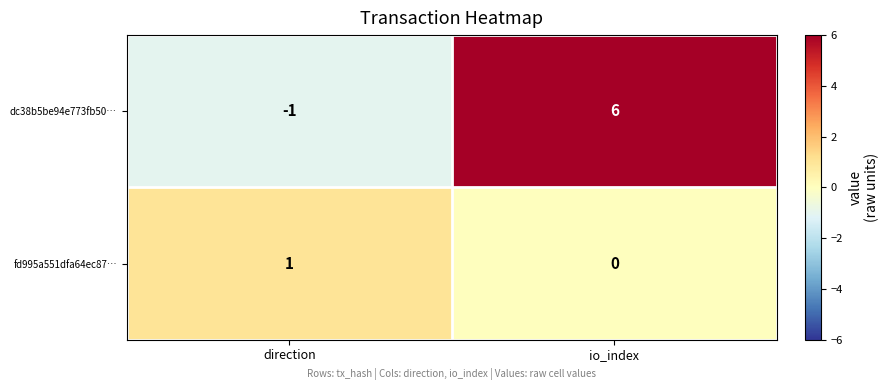

The fd995a551dfa64ec87… series shows 2 at direction. True or false?

False